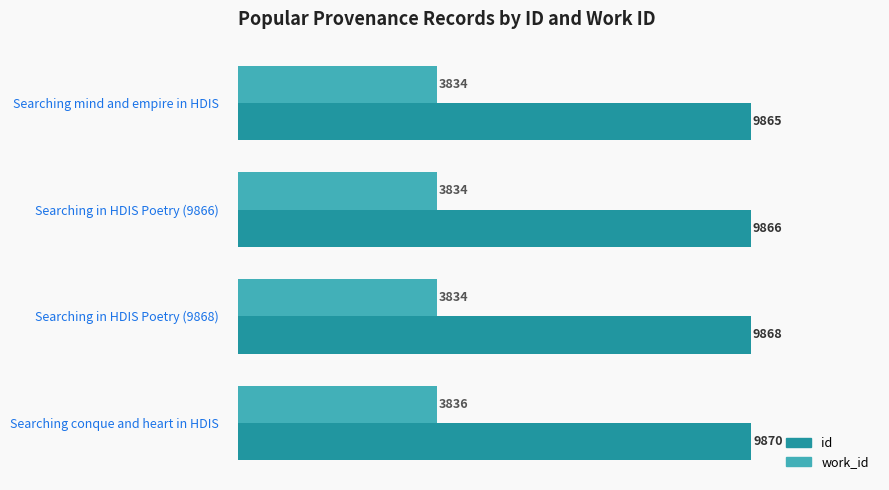

Rank the series by their average value, from lowest to highest.

work_id, id